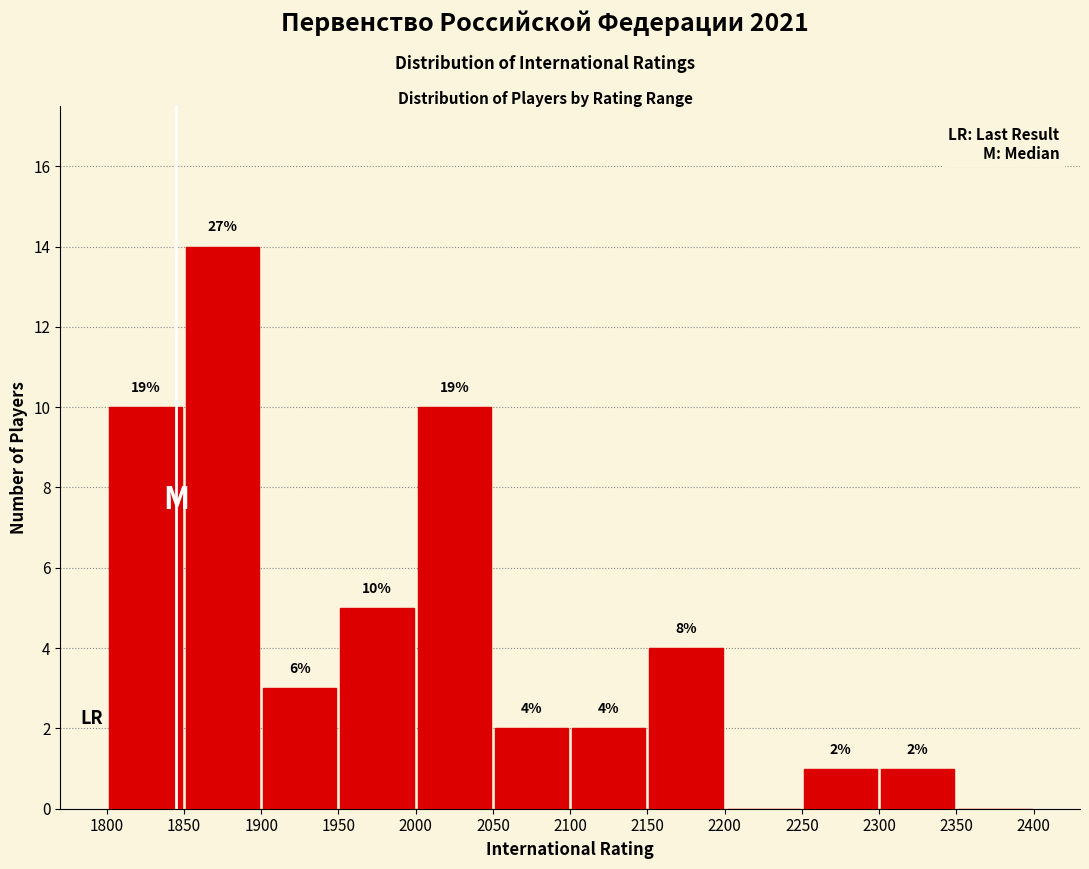

Which range on the x-axis has the tallest bar?

1850 to 1900